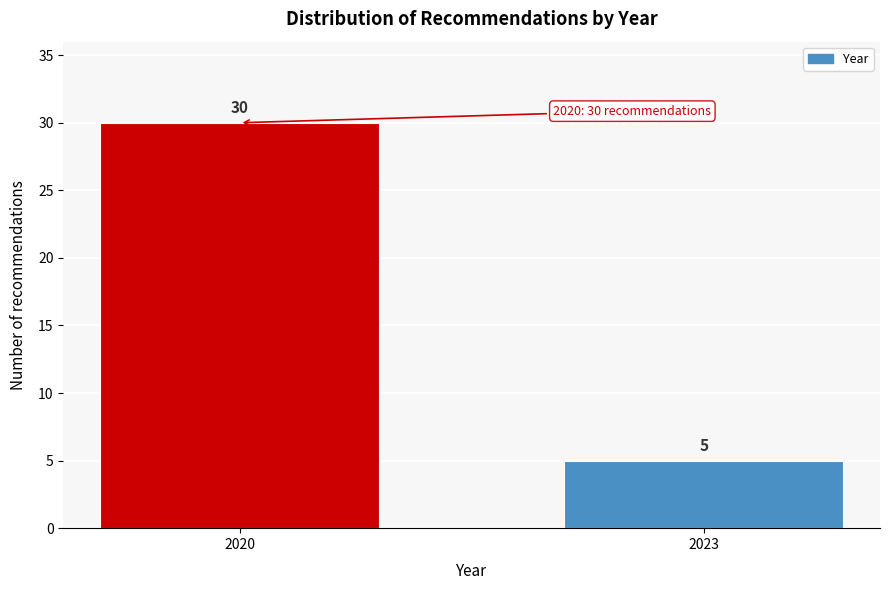

Reading left to right, what are all the values shown in this chart?

2020=30	2023=5